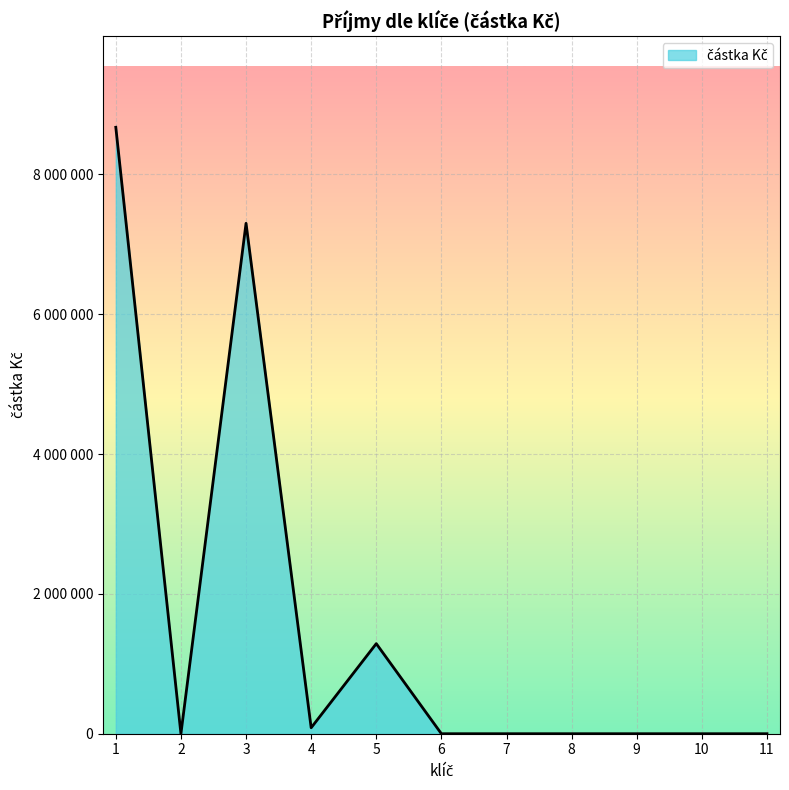

What is the maximum value shown in the chart?

8673477